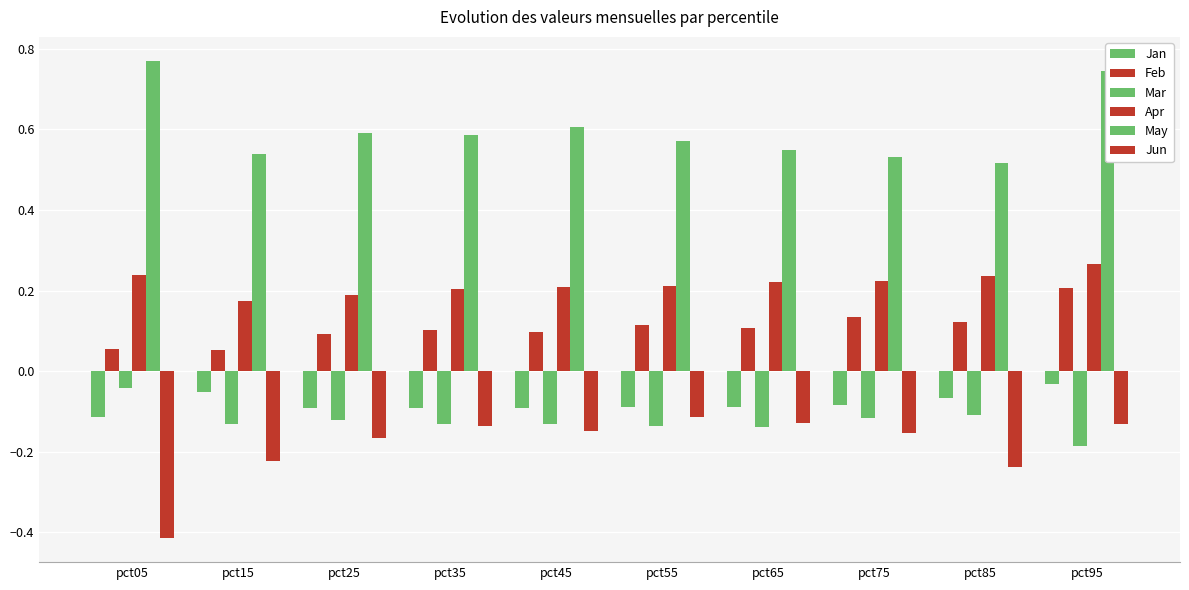

Is the value of Feb at pct95 greater than the value of Mar at pct45?

Yes